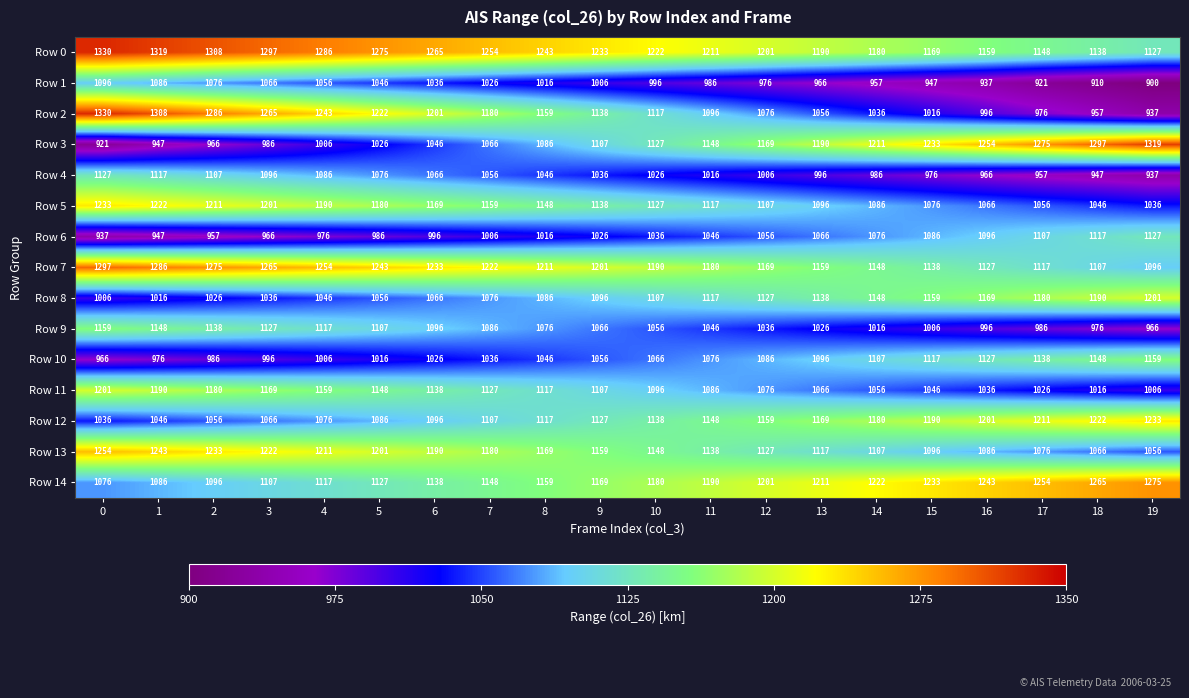

The Row 5 series shows 1086 at 14. True or false?

True